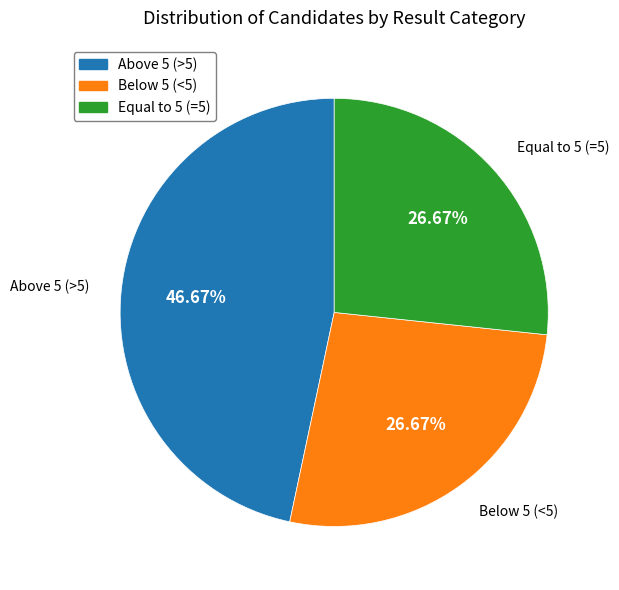

Is there any slice that represents more than half of the pie?

No